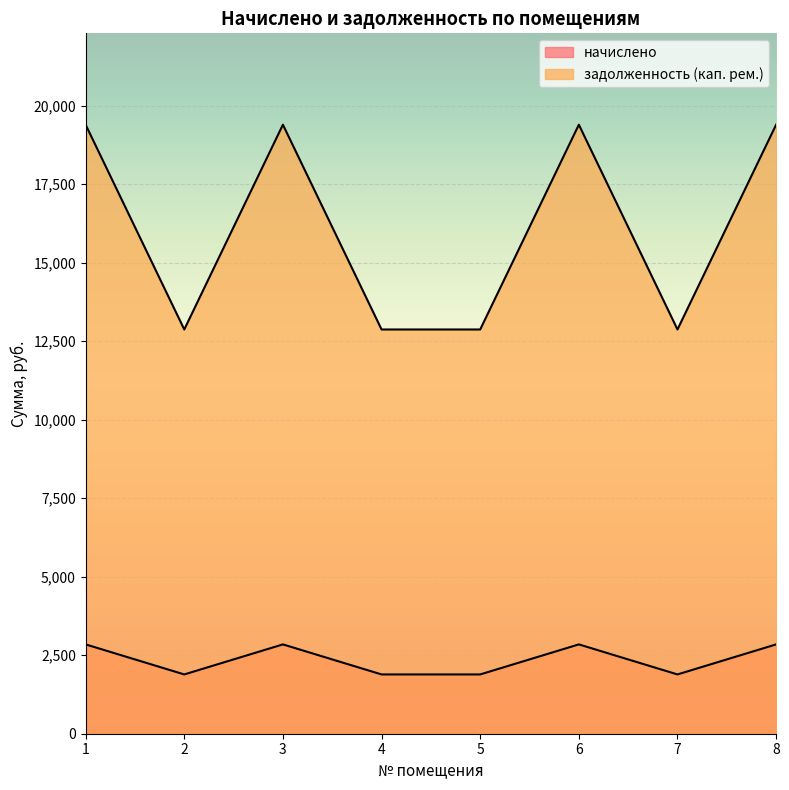

Does the chart display data point markers on the line(s)?

No